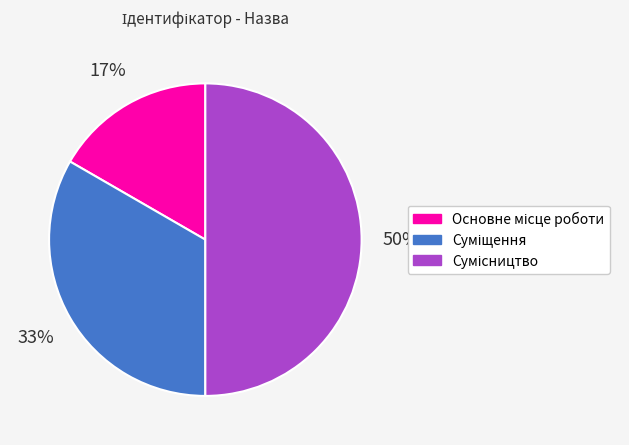

To the nearest percent, what is the difference between the largest and smallest slice percentages?

33%